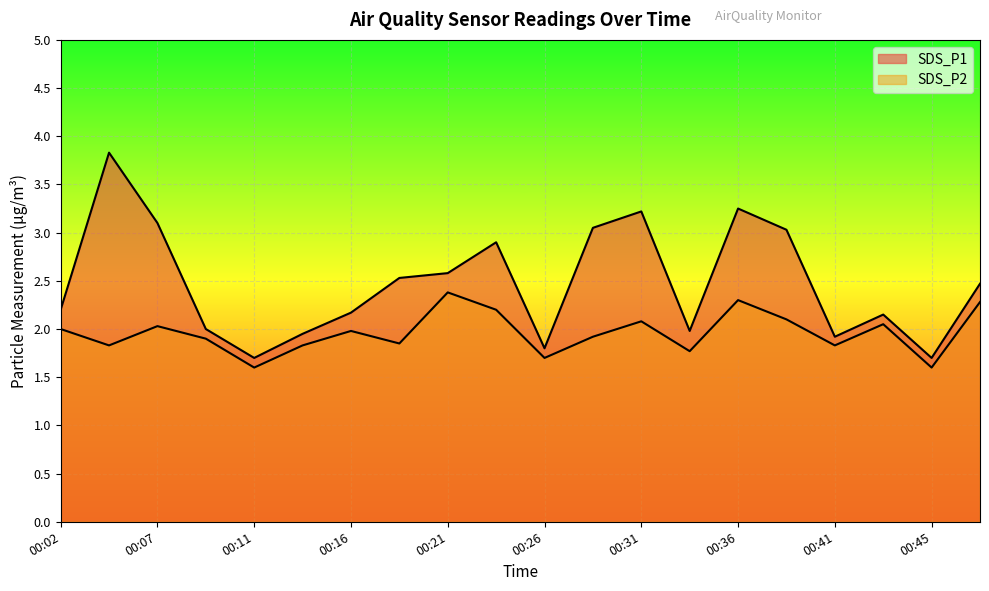

What is the approximate value of SDS_P1 at 00:43?

2.1